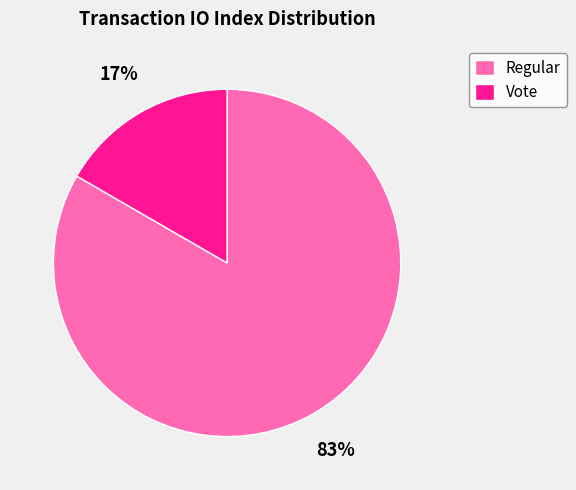

Rank the categories by value from lowest to highest.

Vote, Regular